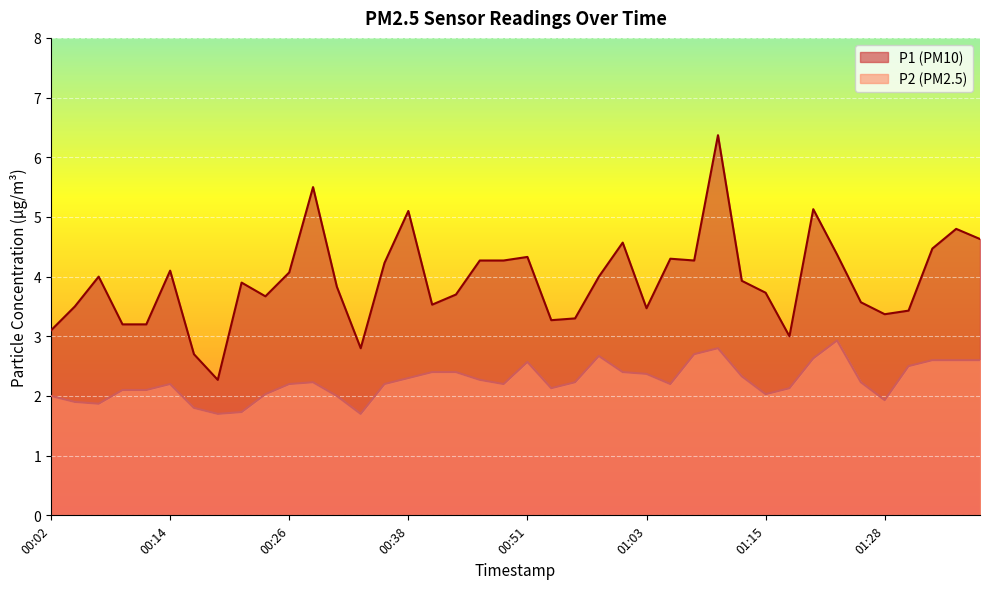

True or false: P2 and P1 intersect in this chart.

False